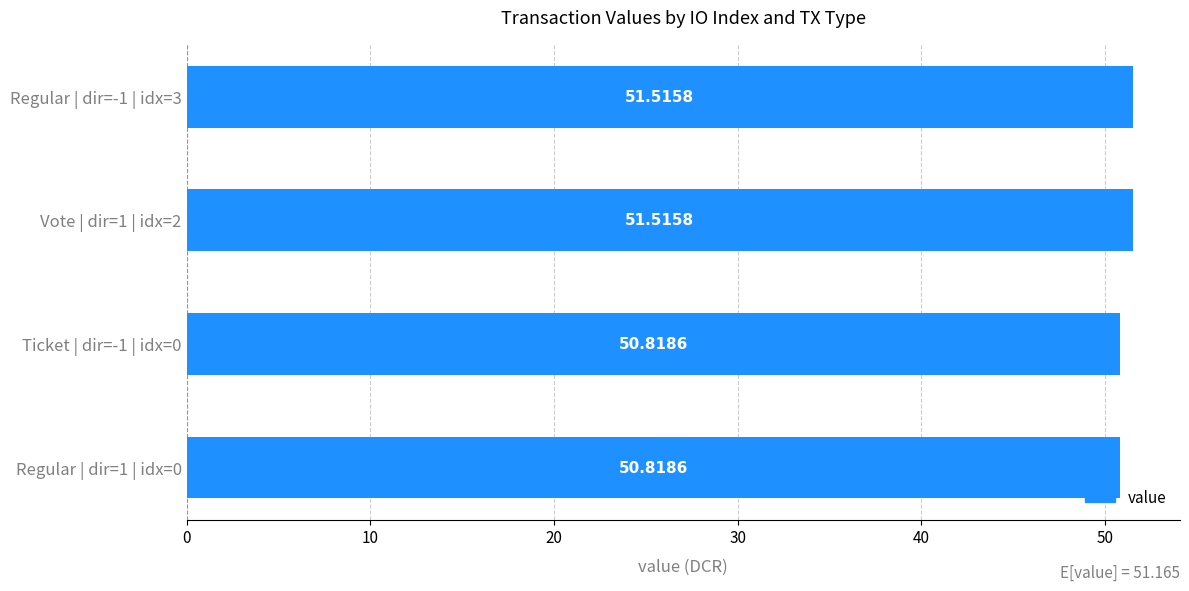

What is the change in value from Vote | dir=1 | idx=2 to Regular | dir=1 | idx=0?

-0.7